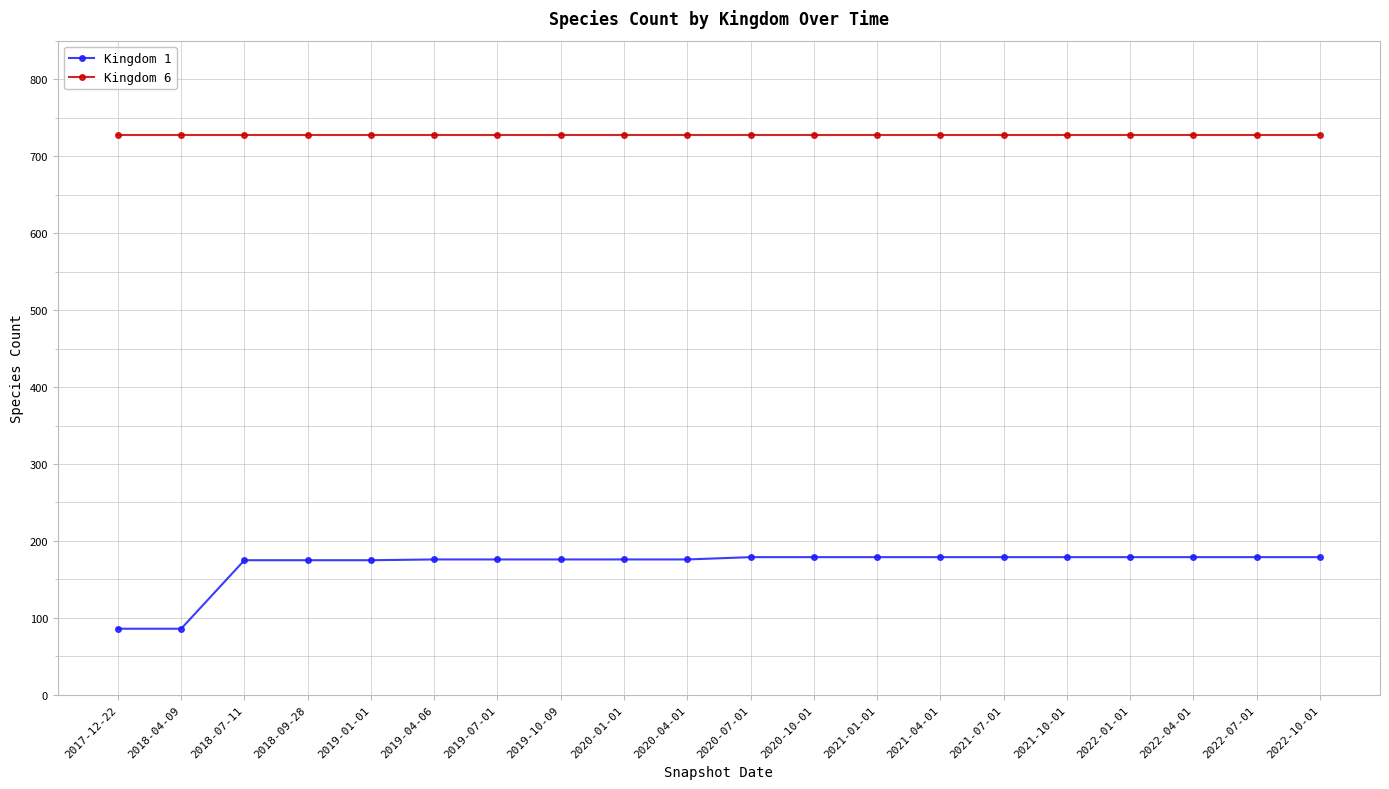

What is the label of the 3rd point from the right?

2022-04-01